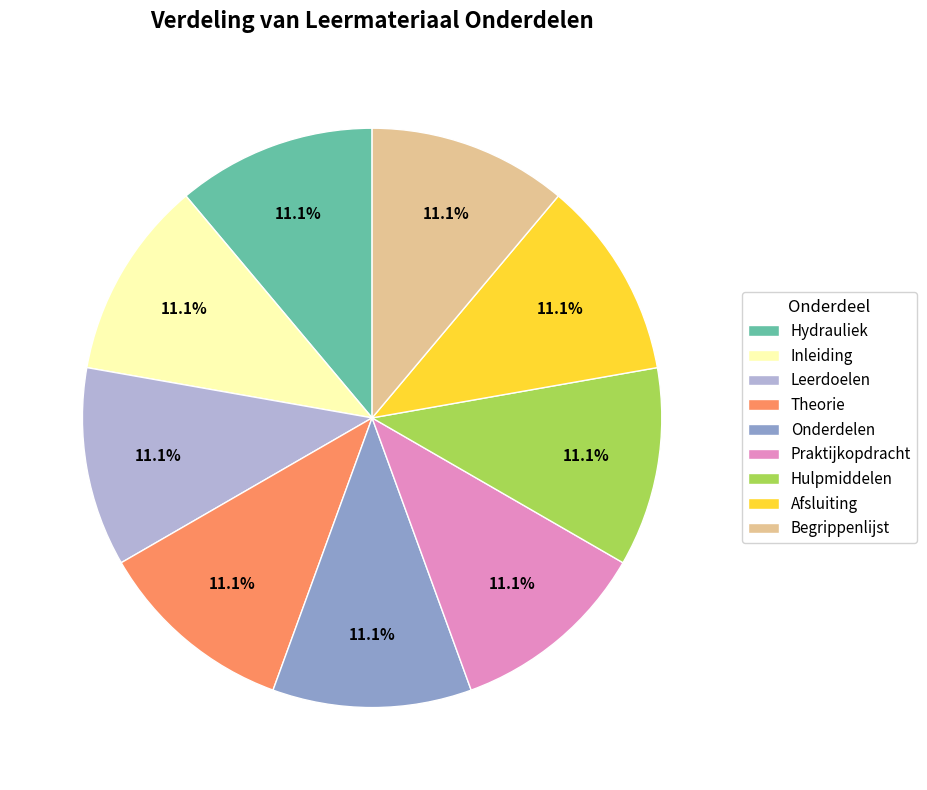

To the nearest percent, what percentage of the pie is Hulpmiddelen?

11%